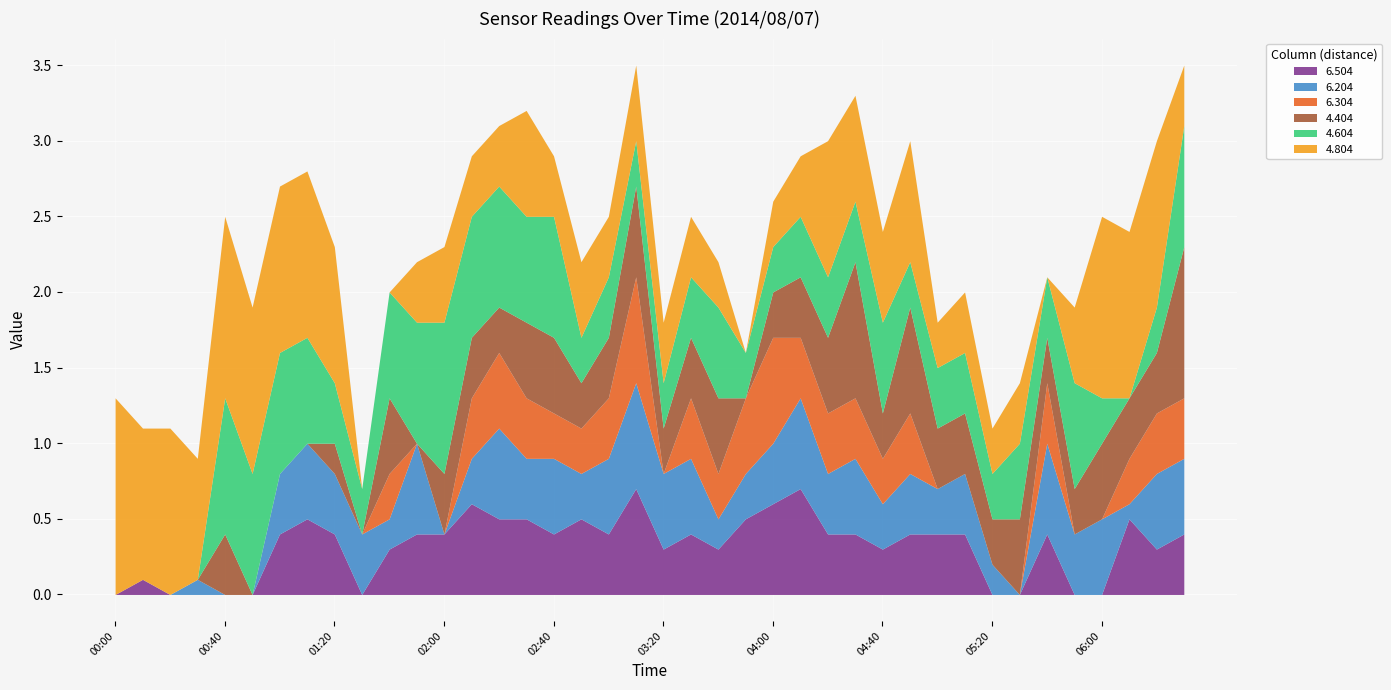

What is the total value across all series at 2014/08/07 05:30?

1.4